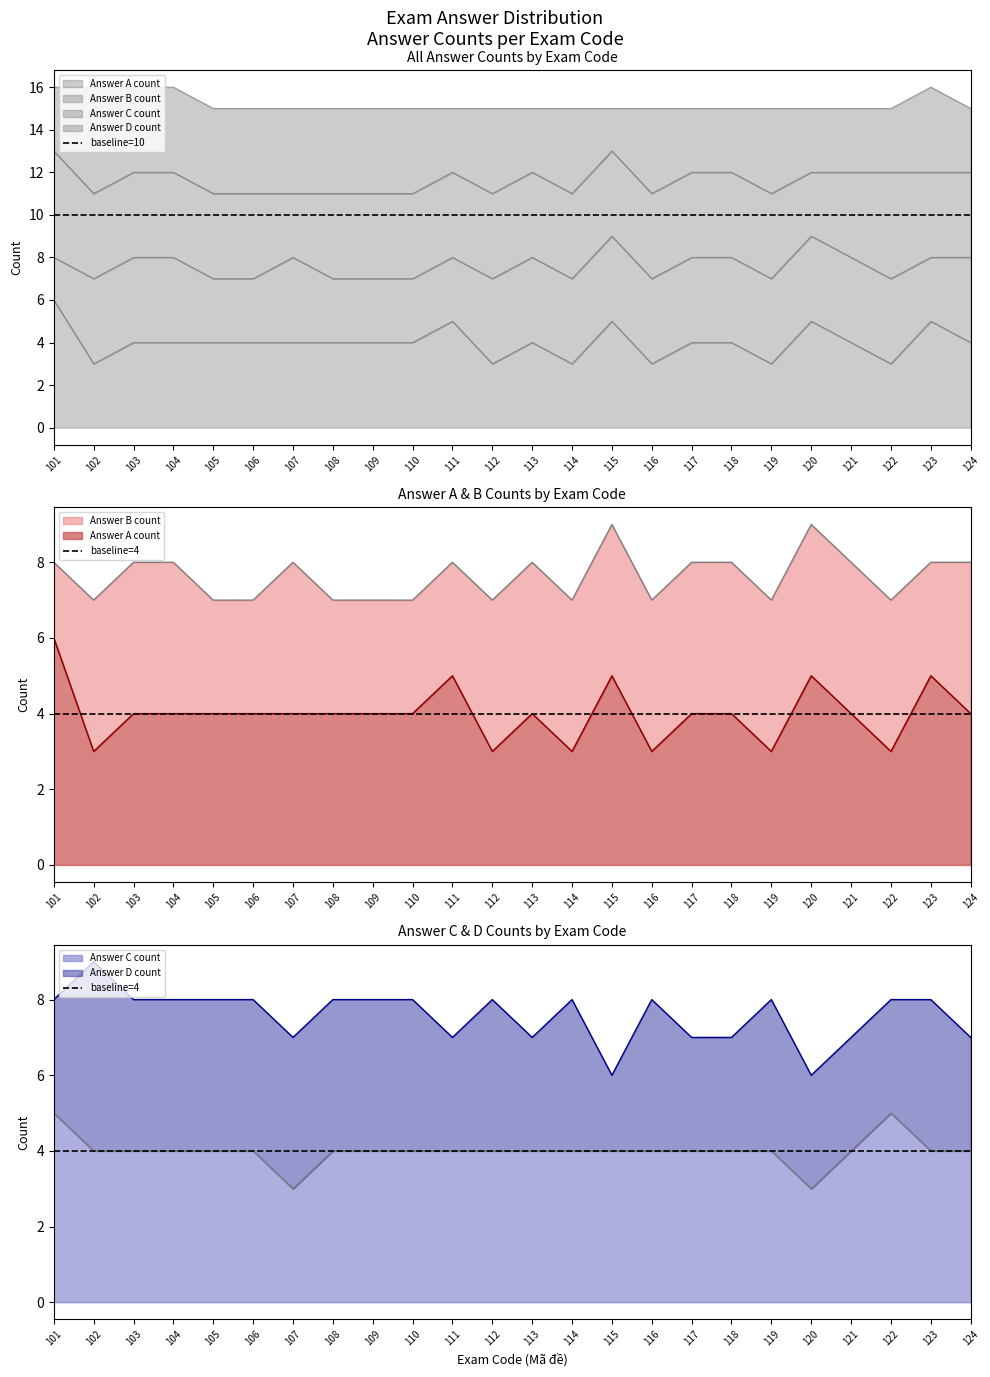

Between 104 and 122, which series saw the biggest shift?

baseline=10